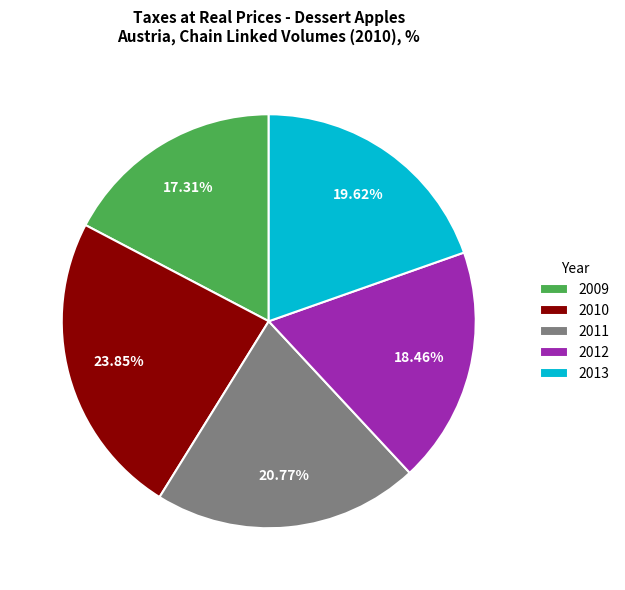

Count the number of slices in the pie.

5